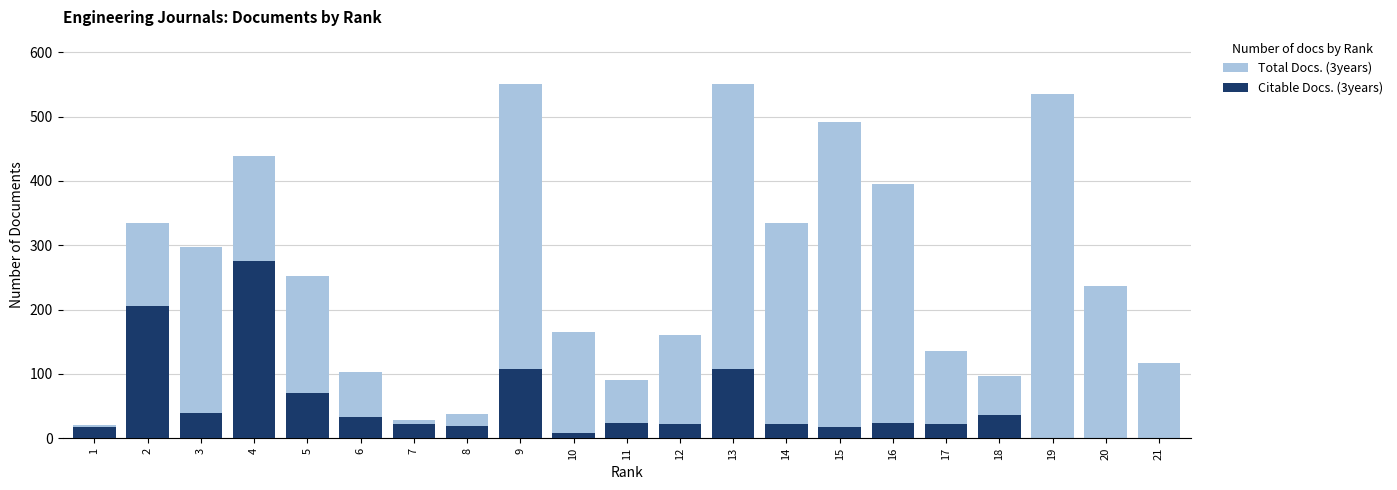

What is the value of the Total Docs. (3years) bar at the 21st from the left?

117